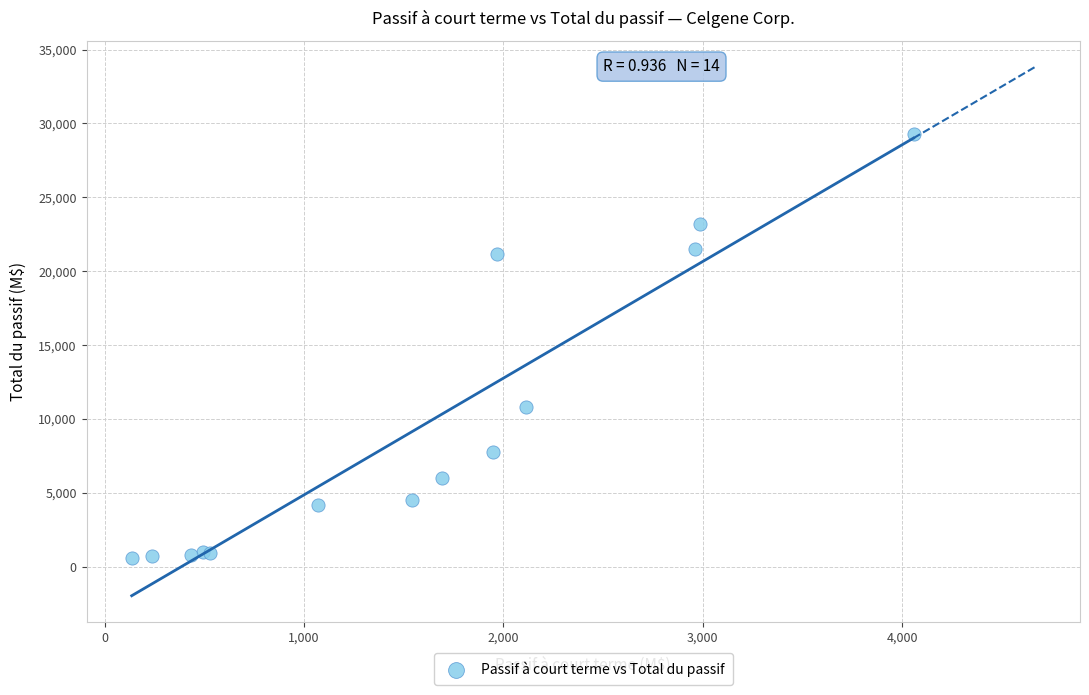

What Y value in the scatter plot is closest to 14965?

10815